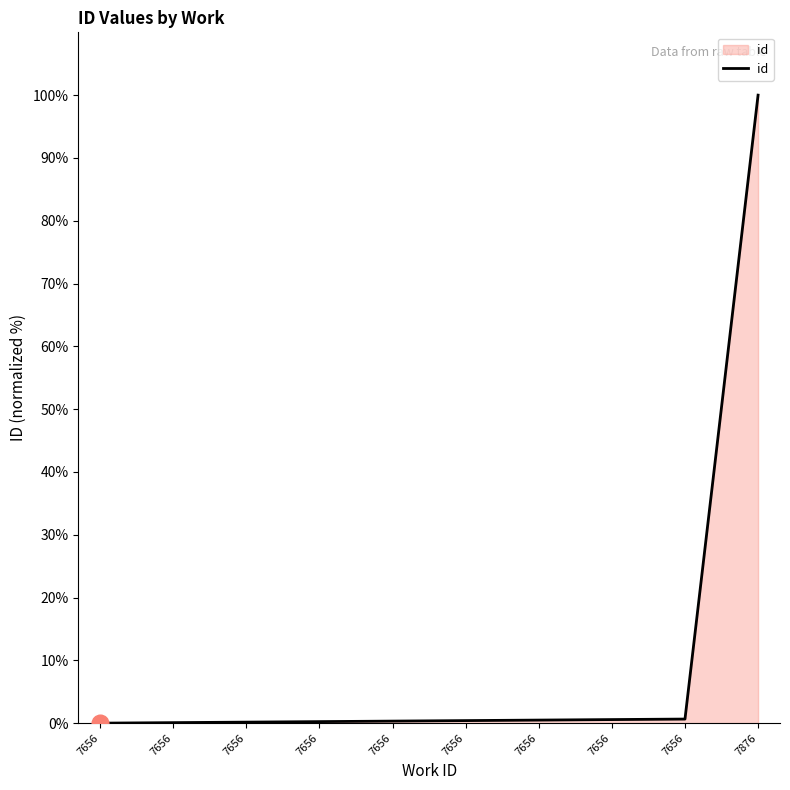

How many lines are shown in the chart?

1